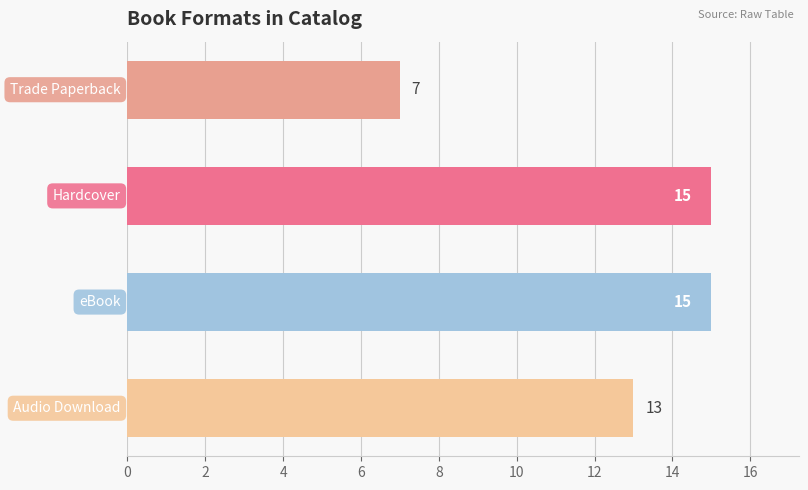

What is the difference between the maximum and minimum values?

8